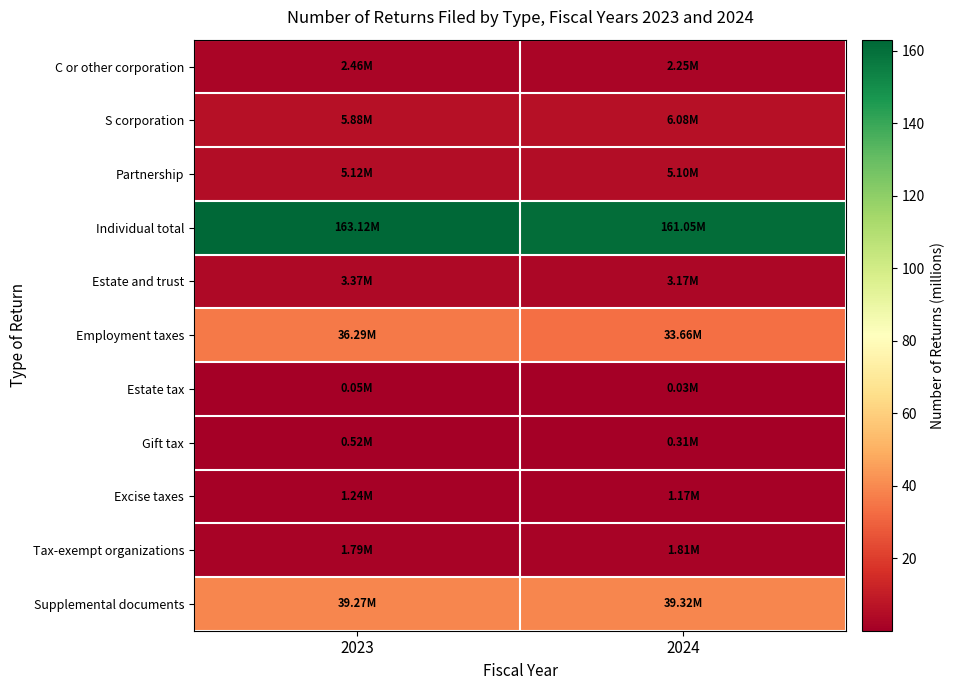

What is the total value across all series at 2024?

254.0